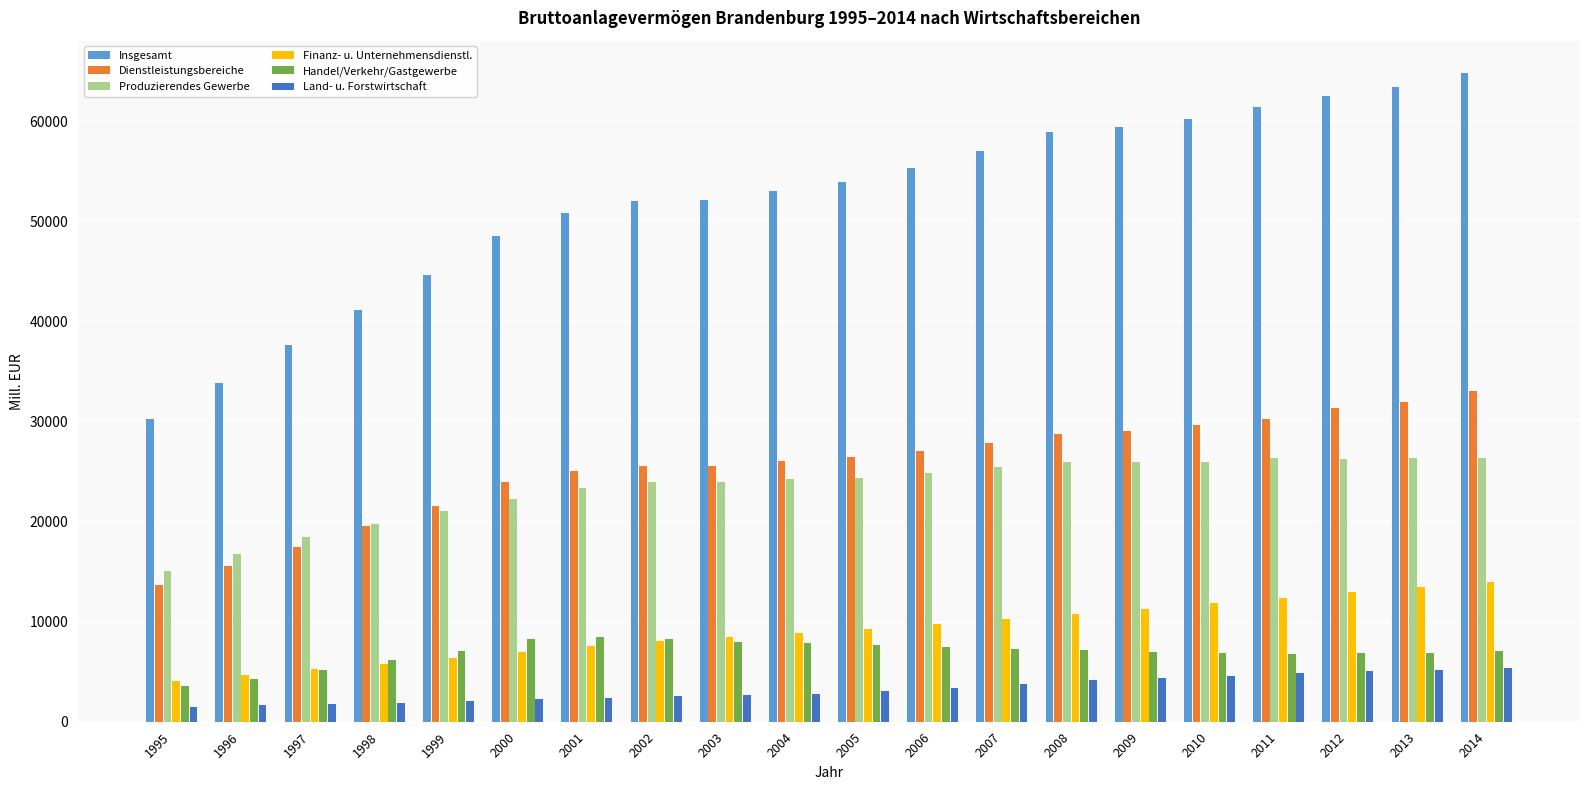

What is the lowest value of the Land- u. Forstwirtschaft series?

1490.1